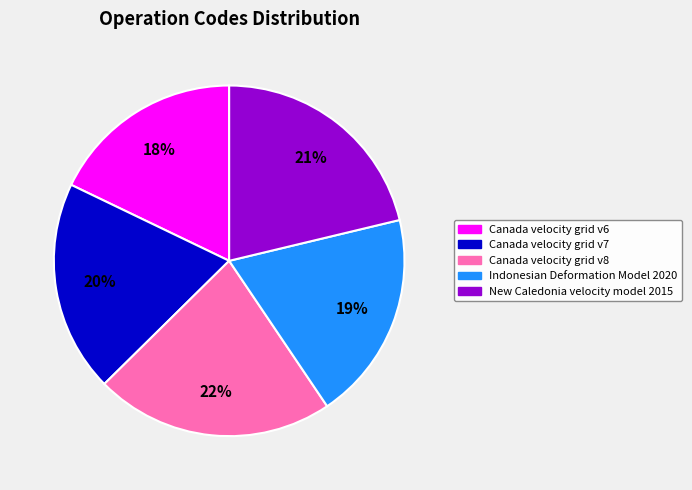

What is the largest slice in the pie chart?

Canada velocity grid v8